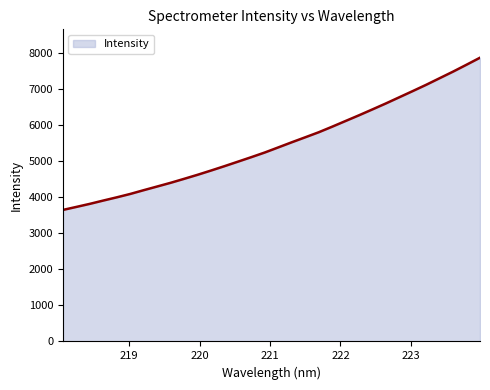

What is the difference between the maximum and minimum values?

4225.3